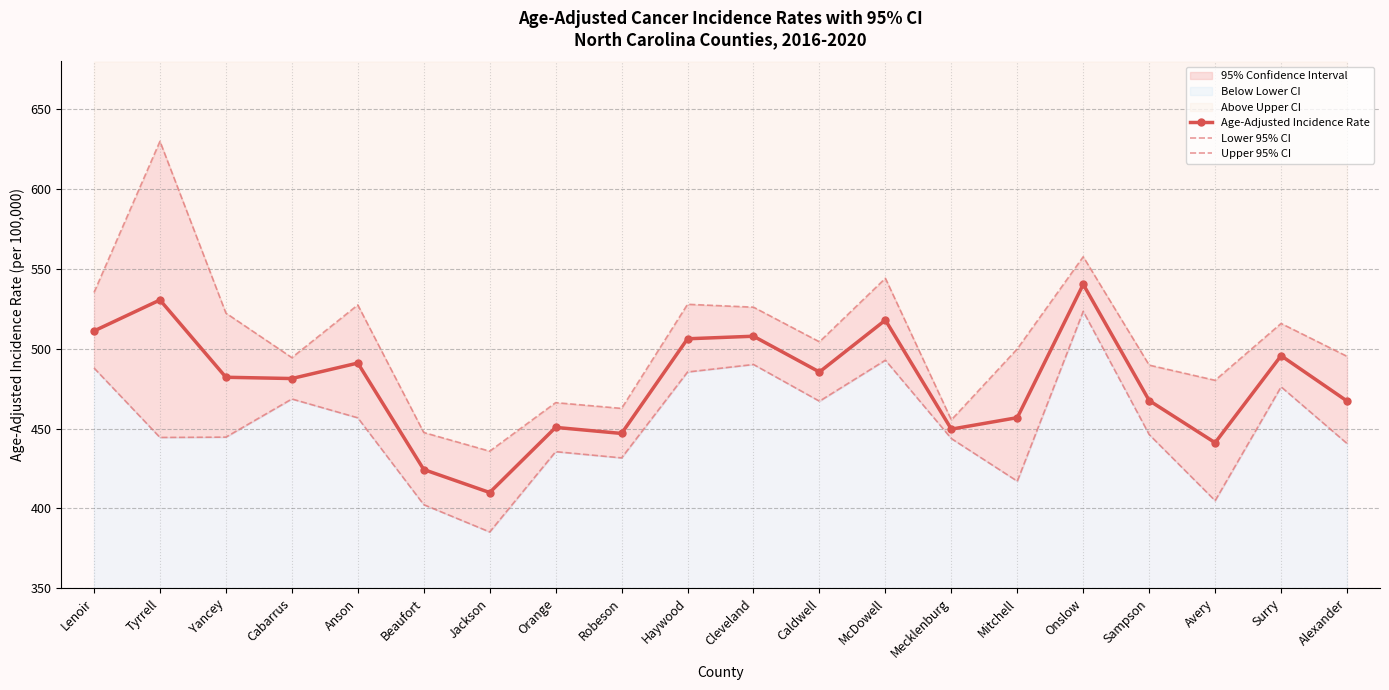

True or false: Age-Adjusted Incidence Rate has more than 1 interior local peaks.

True